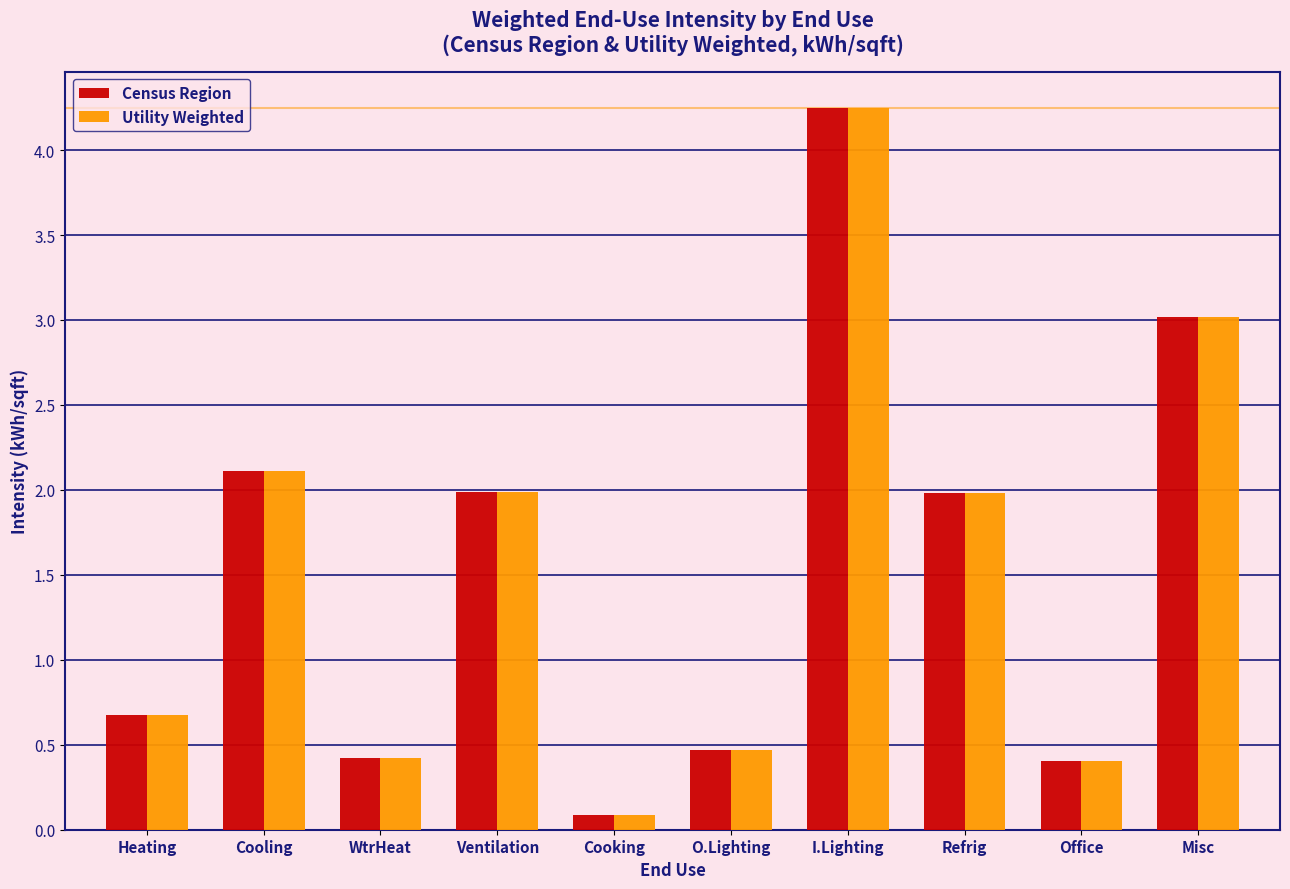

At how many categories does at least one series exceed 1?

5